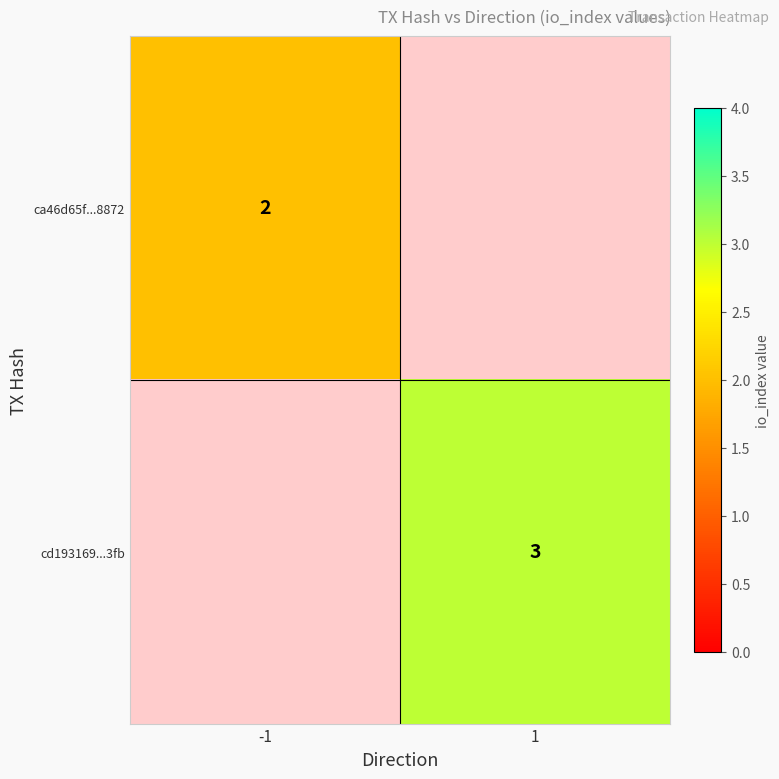

At which category does the chart reach its minimum across all series?

-1